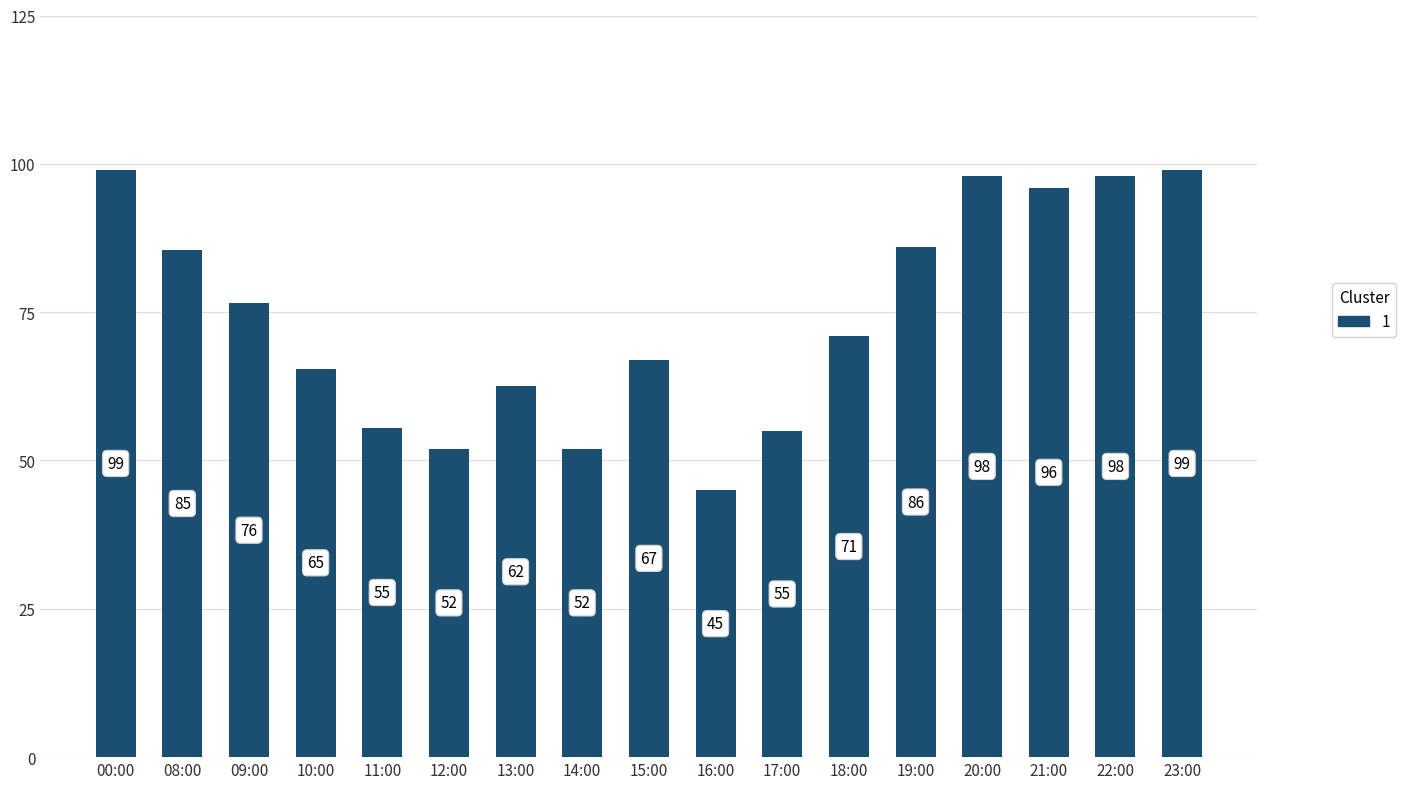

What is the maximum value shown in the chart?

99.0